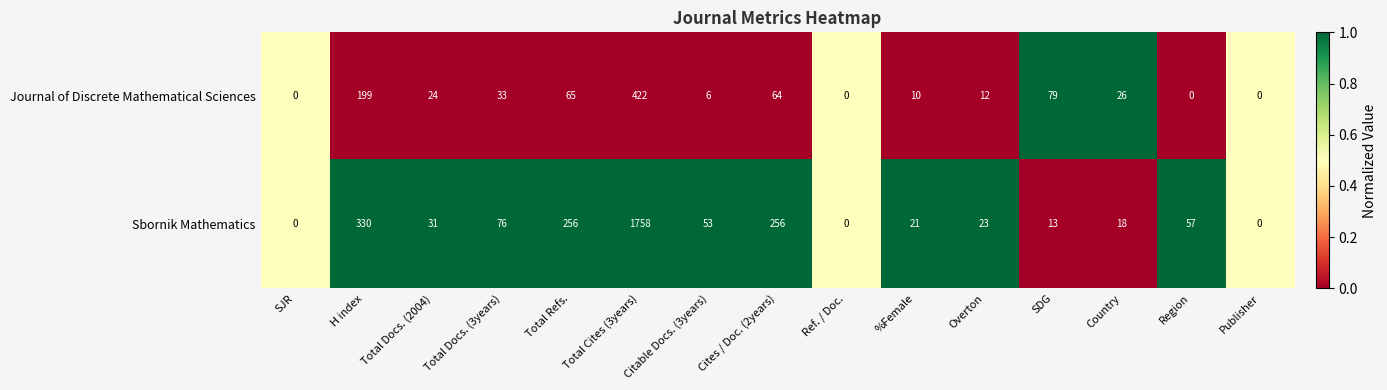

What is the total value across all series at Cites / Doc. (2years)?

320